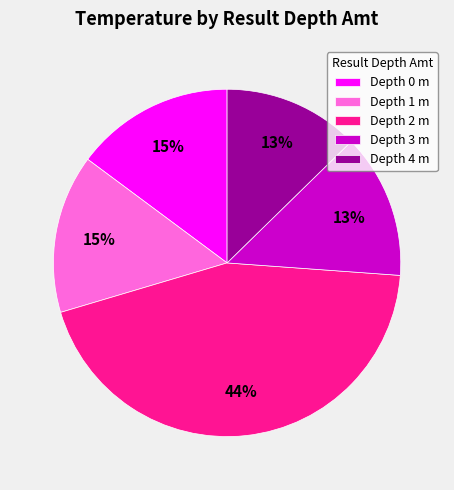

Combined, do Depth 0 m and Depth 2 m account for over 50%?

Yes